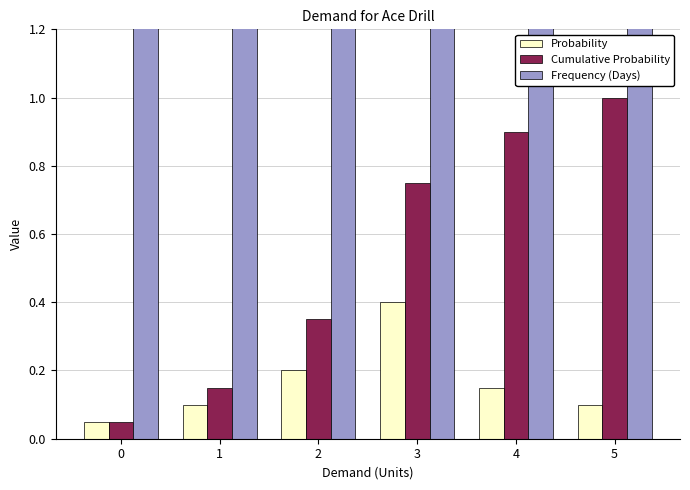

How many series are shown in this chart?

3